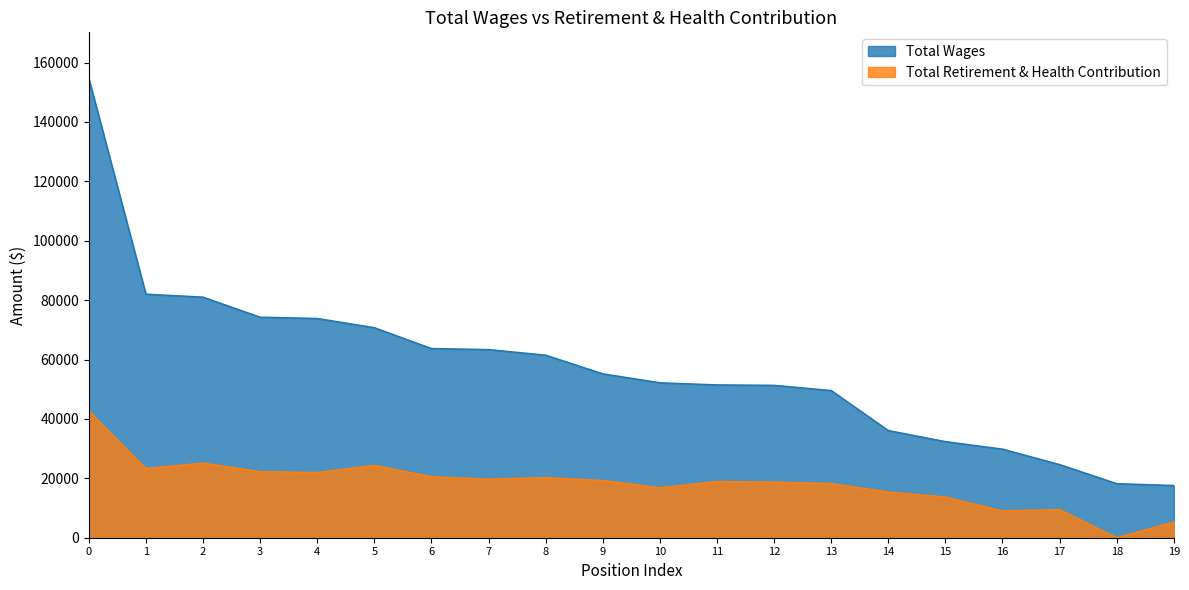

The value of Total Retirement & Health Contribution at 14 is 21589. True or false?

False